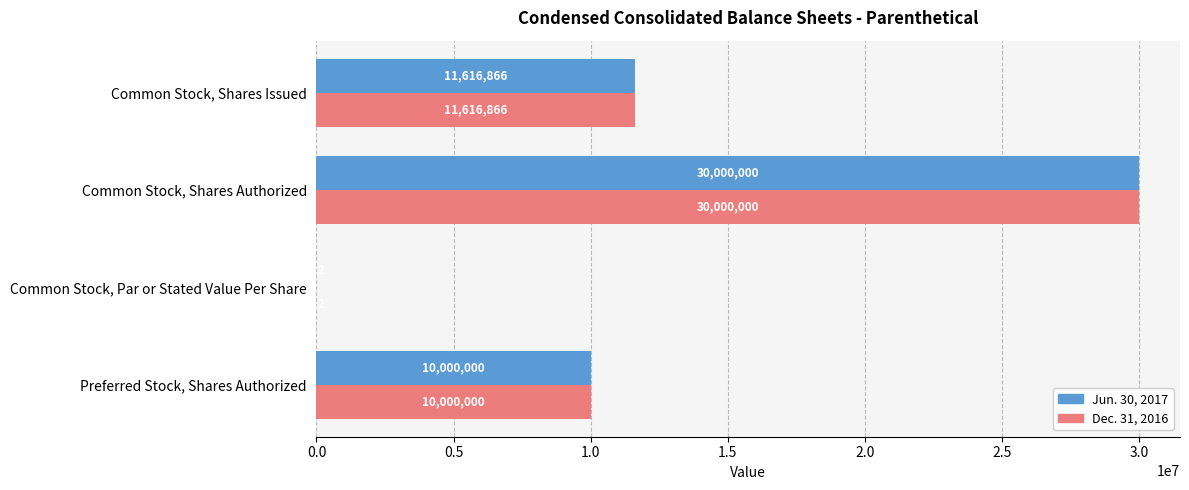

What is the maximum value for Jun. 30, 2017?

30000000.0